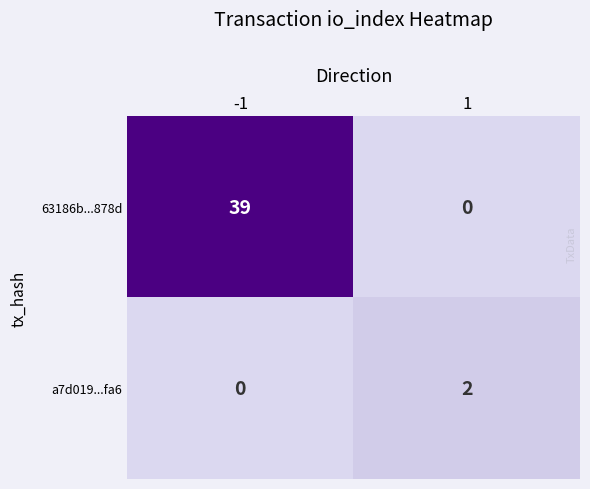

What is the total value across all series at -1?

39